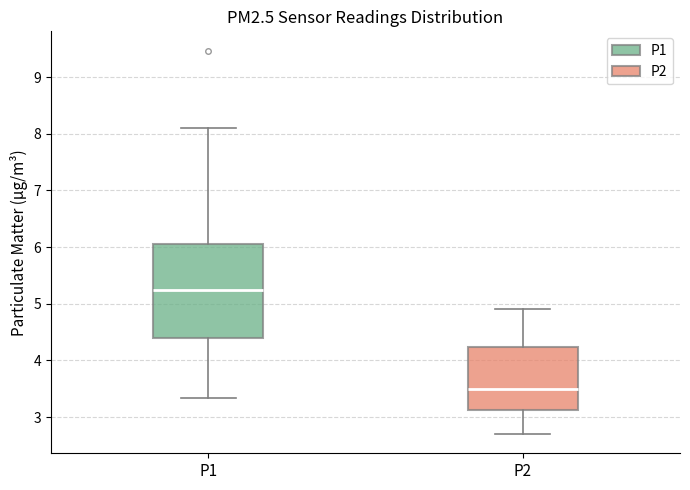

Where is the lower edge of the box for P1 on the y-axis? The values are not printed on the chart, so give them approximately, as read against the axis.

4.4